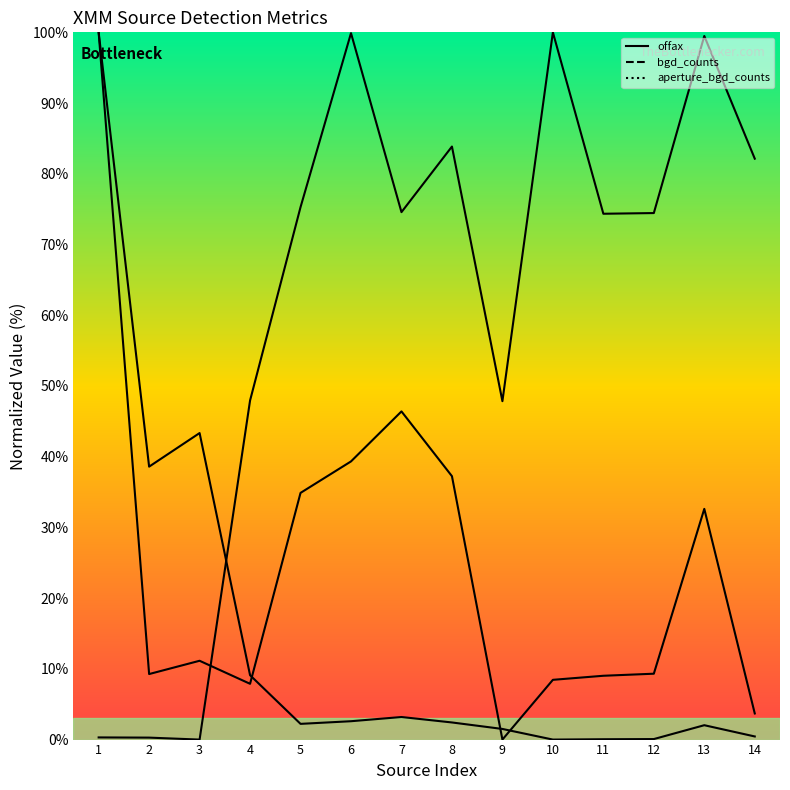

Which series changed the most between 2 and 6?

offax